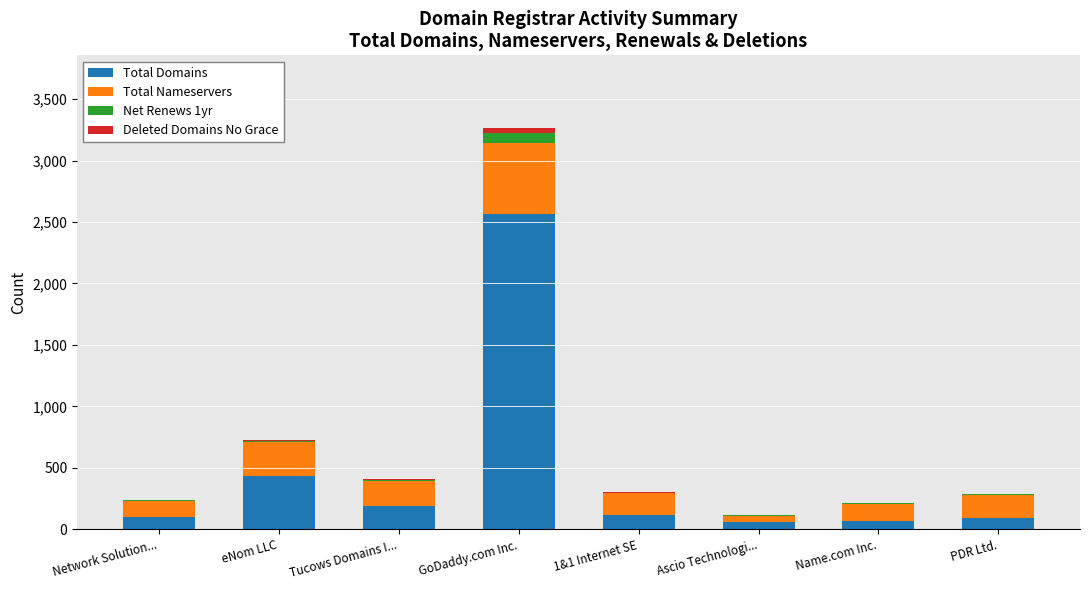

At which category is the sum across all series the highest?

GoDaddy.com Inc.